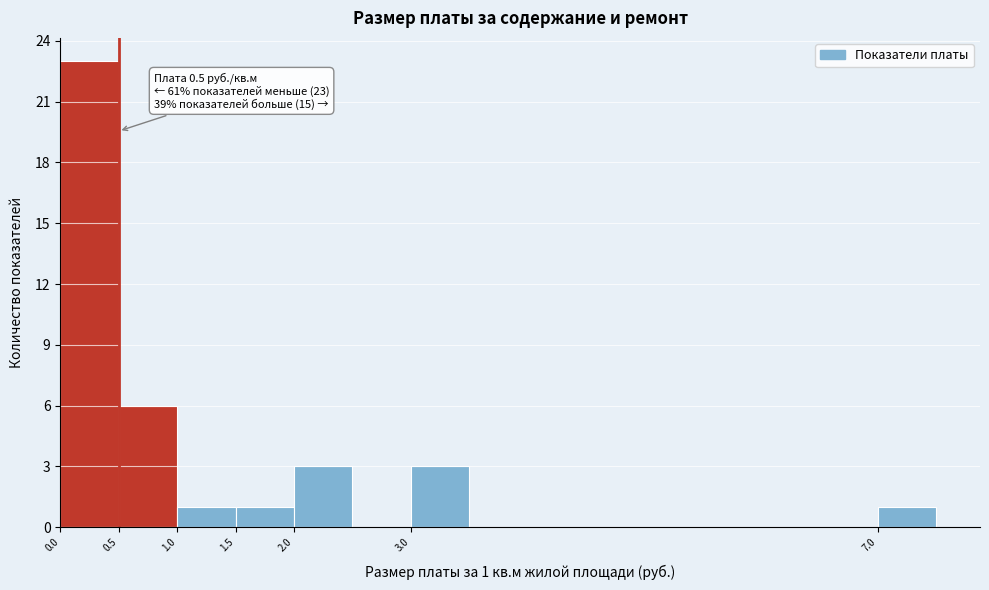

Over which range of the x-axis is the bar tallest?

0.0 to 0.5